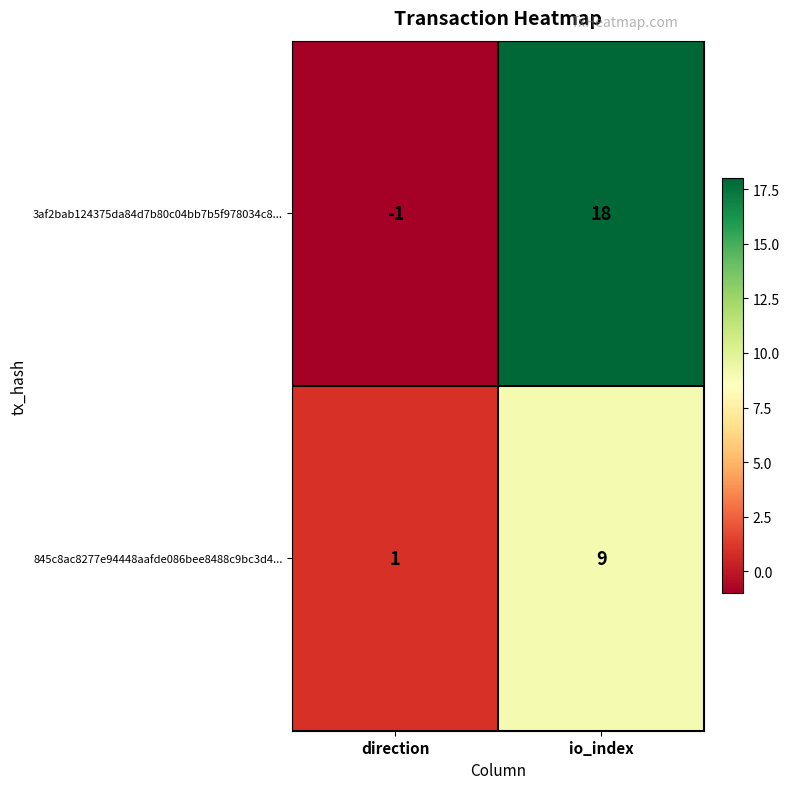

At which category does the chart reach its minimum across all series?

direction